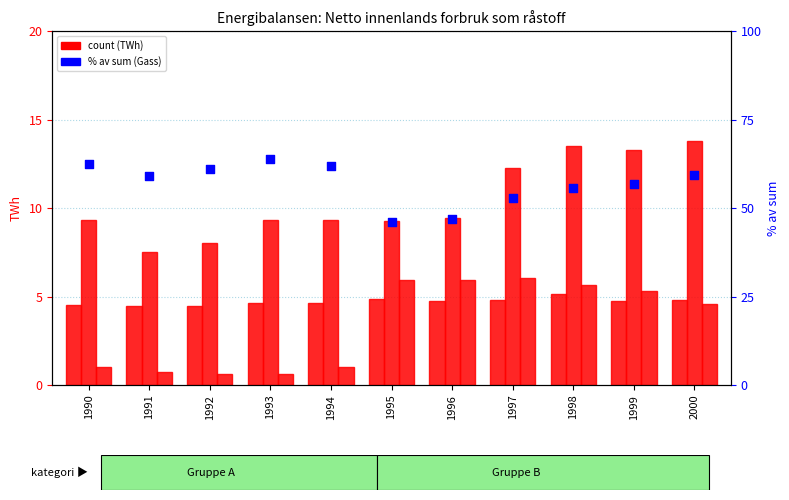

Which series contains the lowest Y value?

Andre oljeprodukter